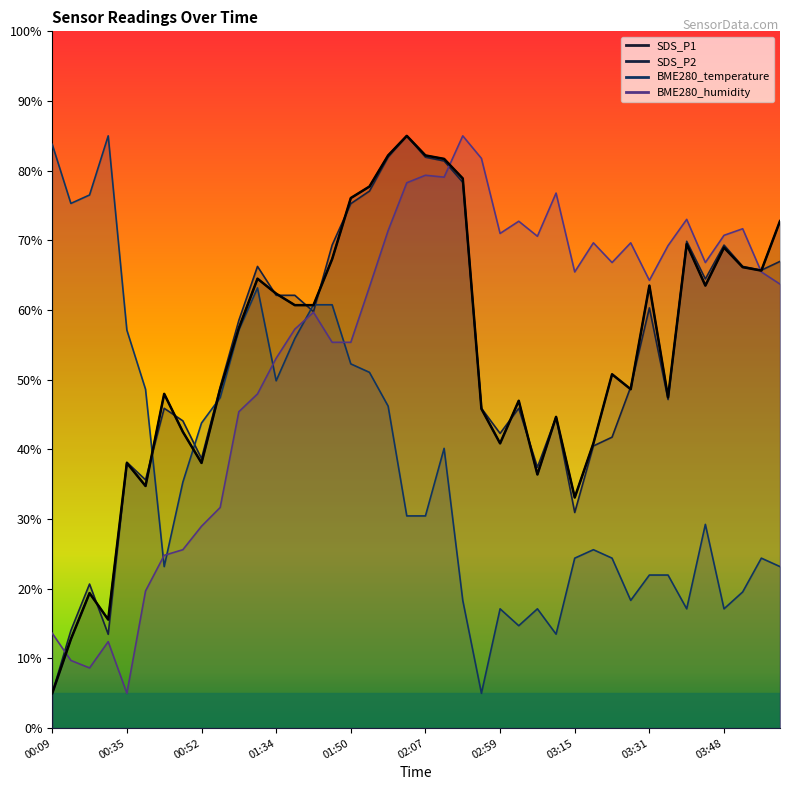

What is the value of the SDS_P2 point at the 1st from the left?

5.0